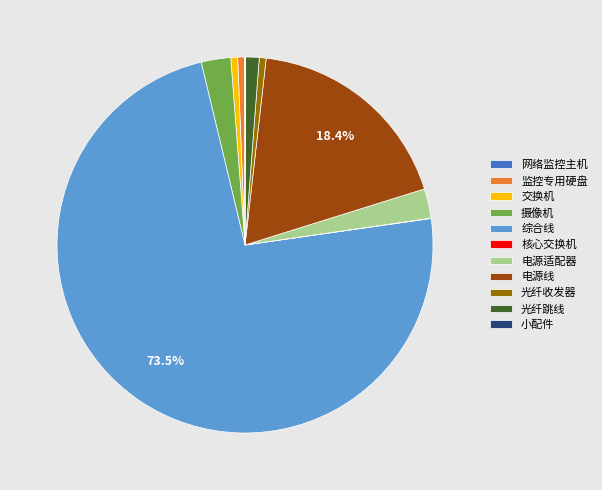

Approximately how many times larger is the value at 综合线 compared to 监控专用硬盘?

125.0